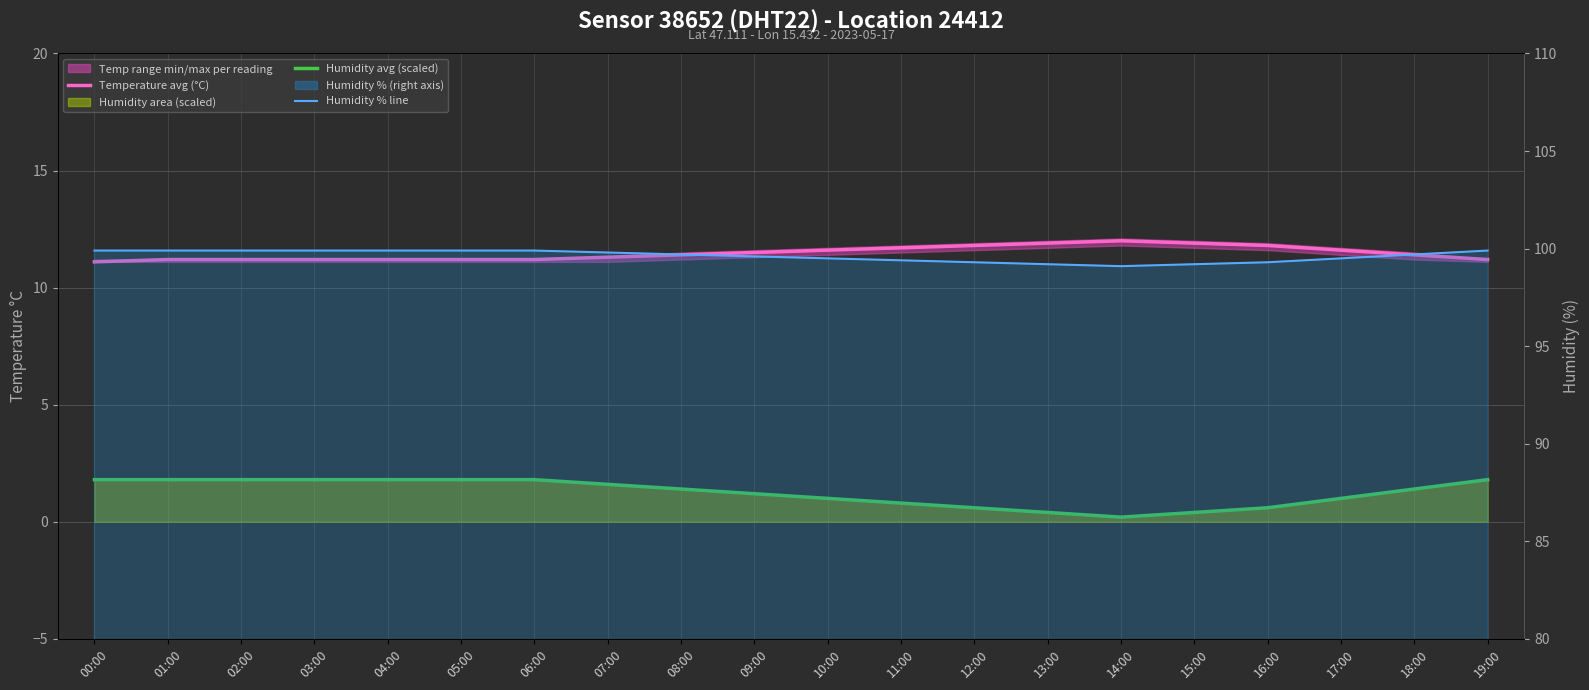

How many interior local valleys does the Humidity scaled series have?

1